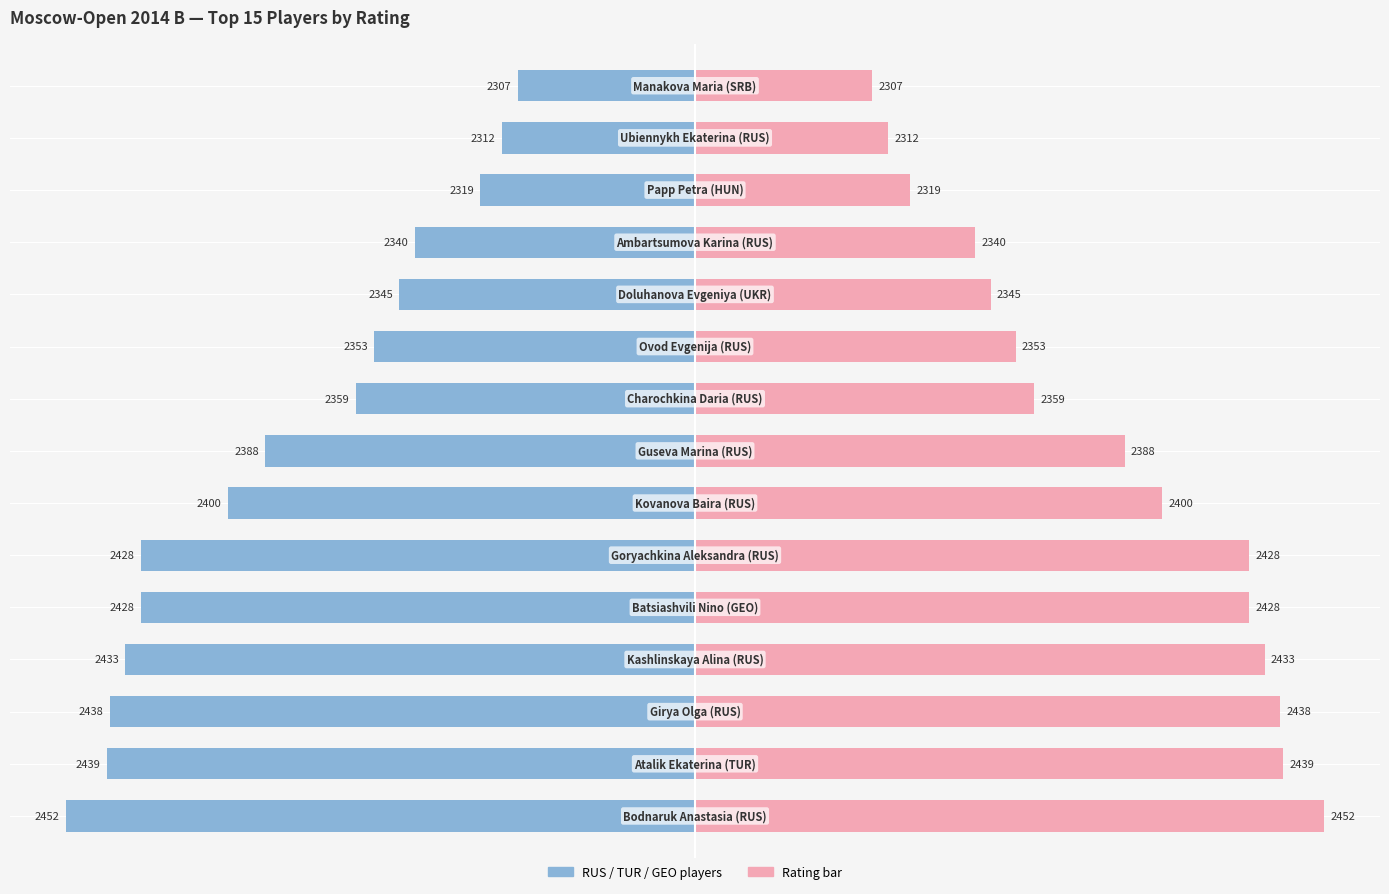

Which series changed the most between 1 and 8?

Rating (left)